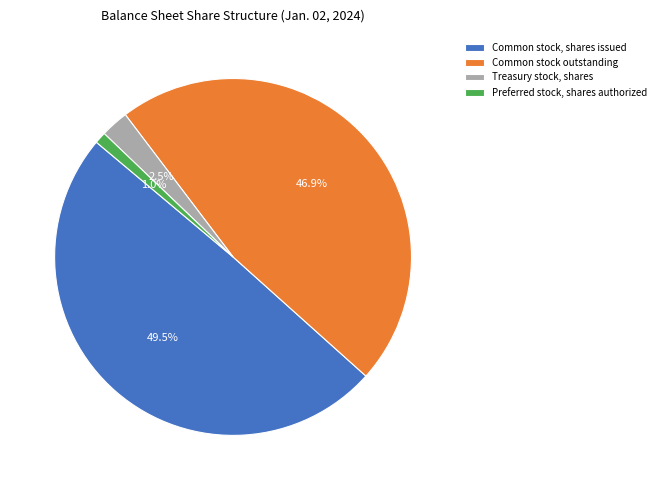

How many slices are in this pie chart?

4